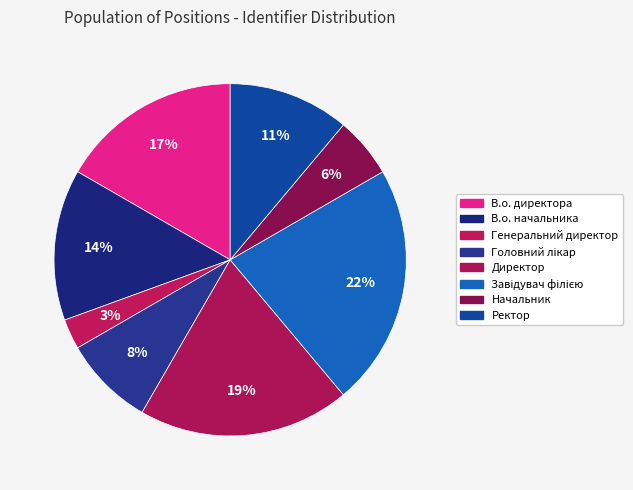

What is the largest slice in the pie chart?

Завідувач філією